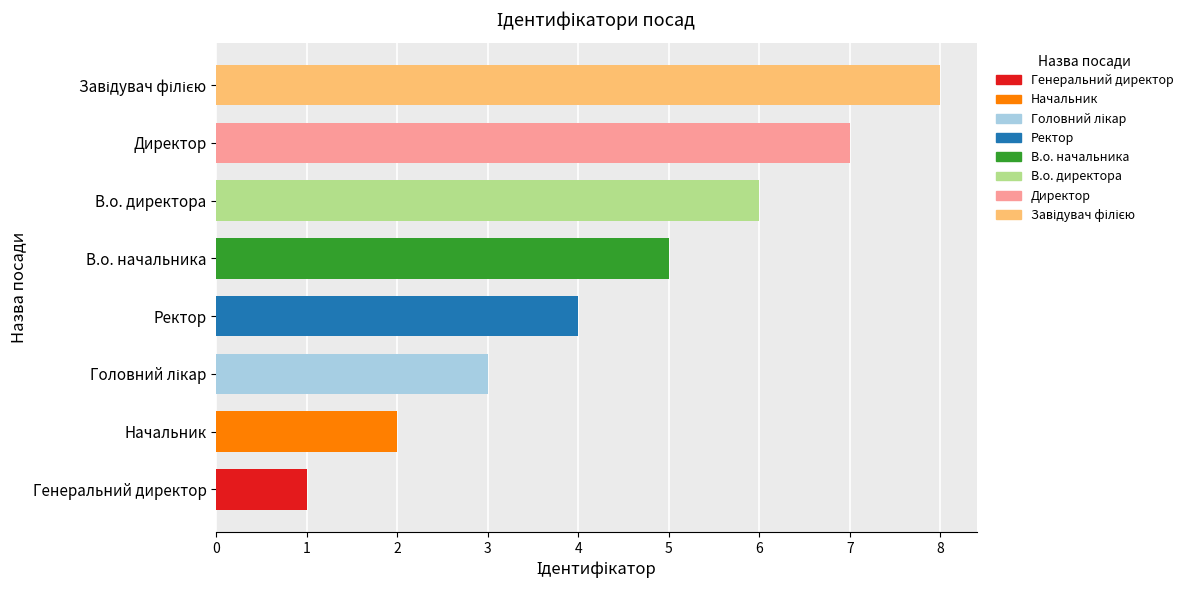

What is the greatest value displayed?

8